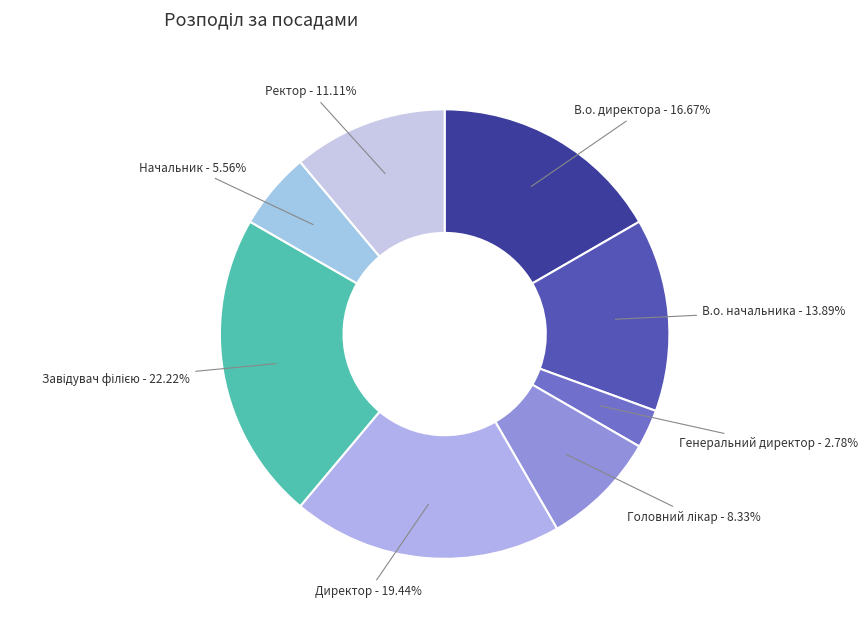

Is there any slice that represents more than half of the pie?

No